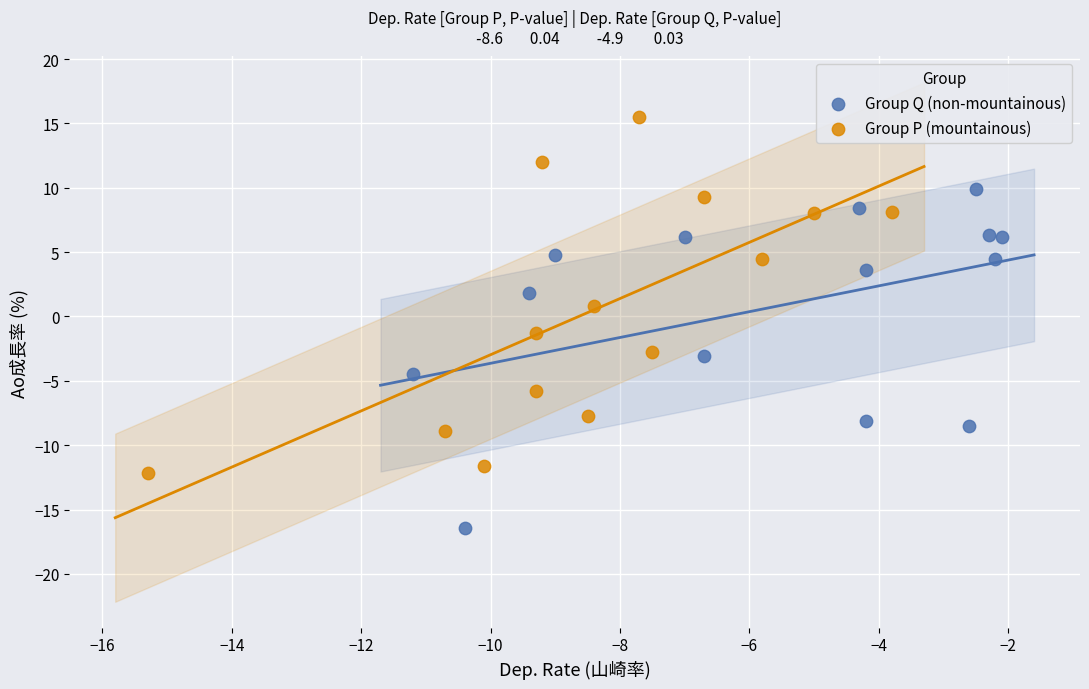

Which series has the largest Y range (max minus min)?

Group P (mountainous)